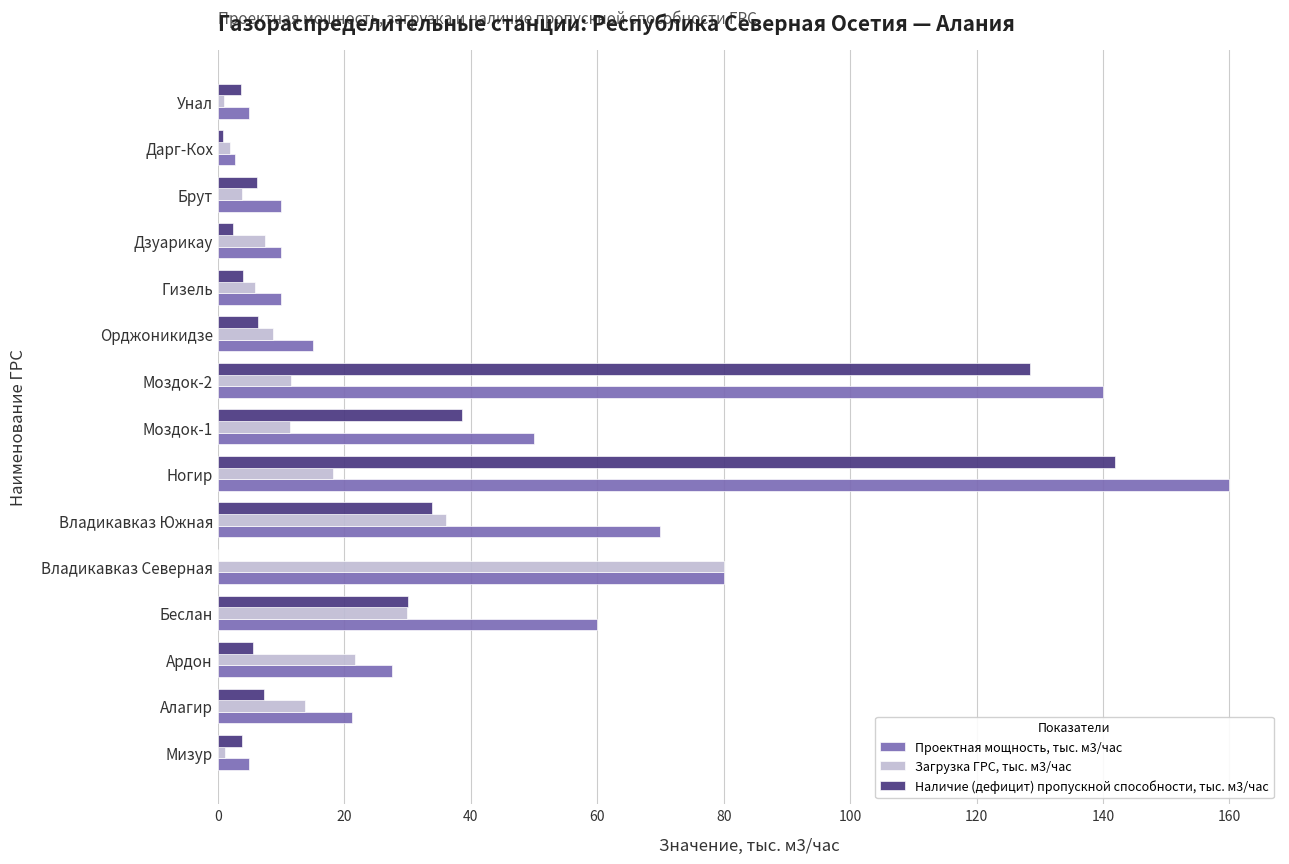

What is the sum of the Наличие (дефицит) пропускной способности, тыс. м3/час values at Беслан and Моздок-2?

158.5